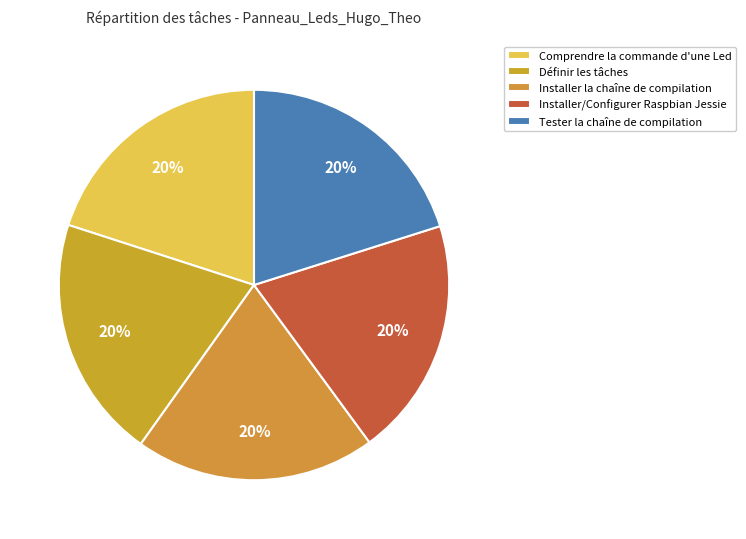

Rank the categories by value from lowest to highest.

Installer/Configurer Raspbian Jessie, Installer la chaîne de compilation, Comprendre la commande d'une Led, Tester la chaîne de compilation, Définir les tâches